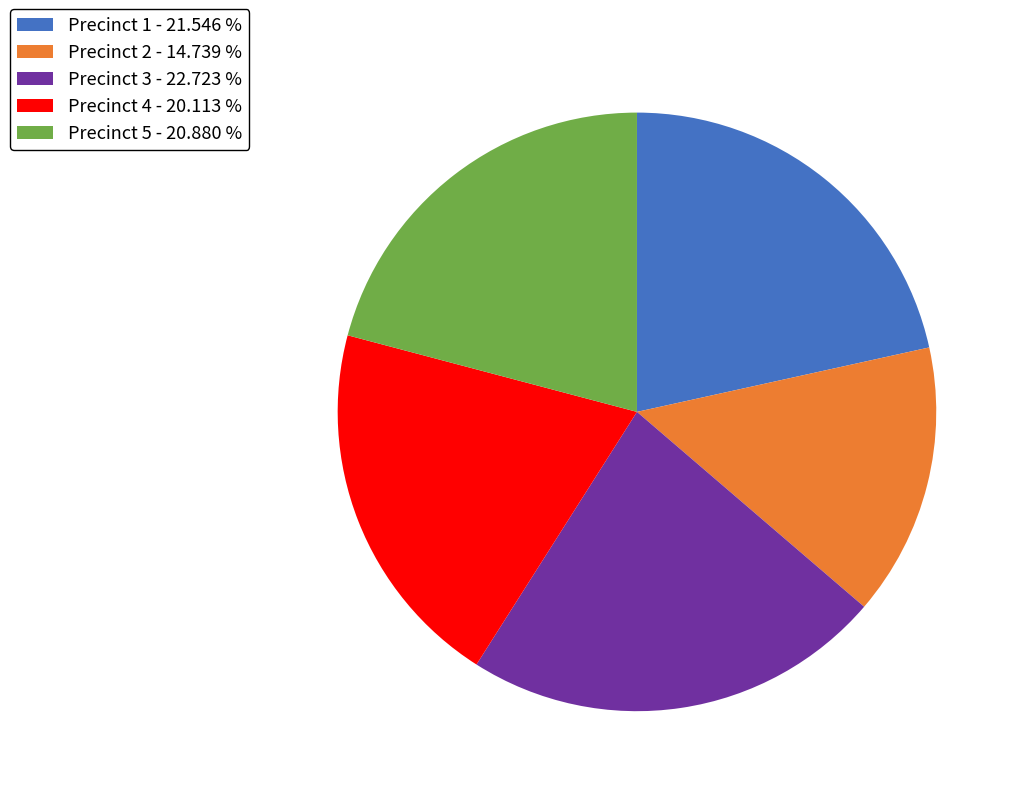

Which slice is the largest?

Precinct 3 - 22.723 %